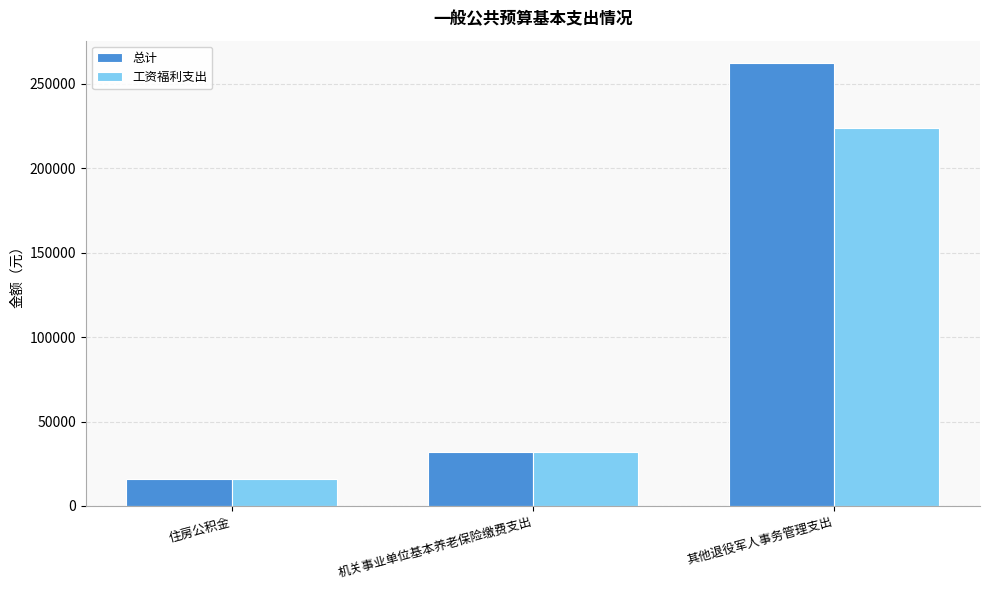

Are the bars horizontal?

No